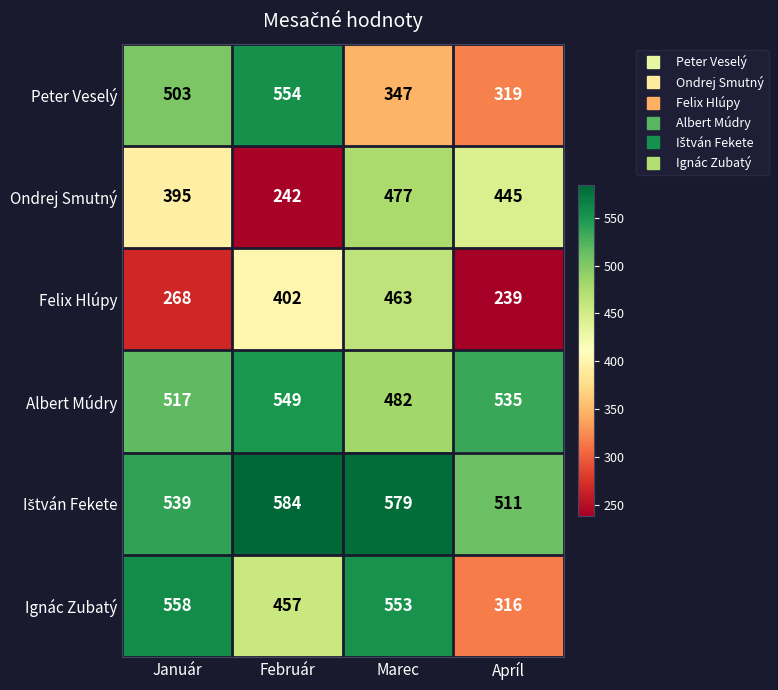

At how many categories does at least one series exceed 246?

4